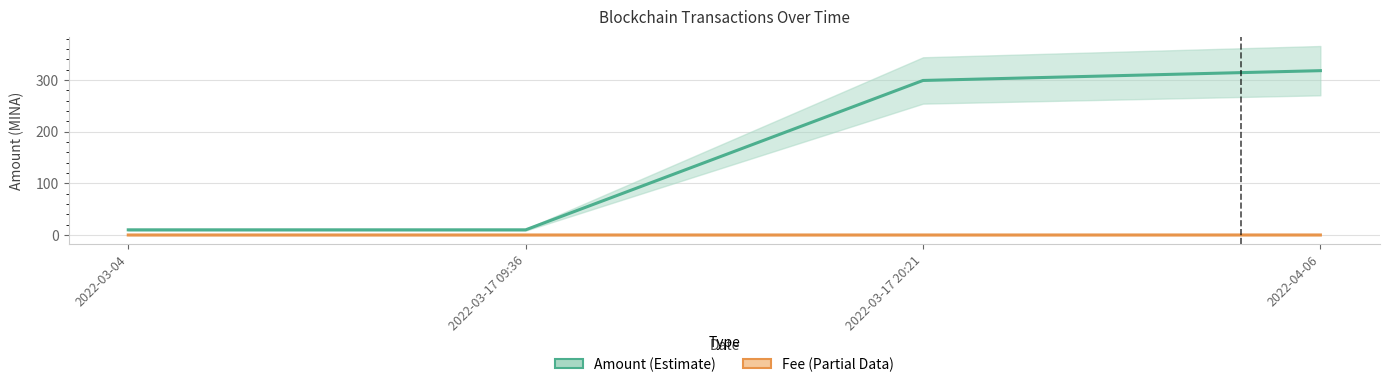

What is the difference between the second highest and minimum values in the Amount series?

288.9